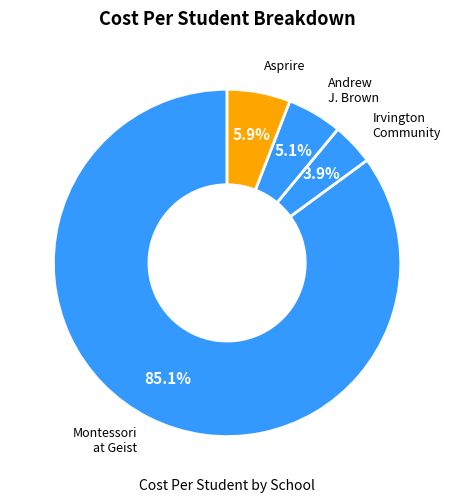

To the nearest percent, what is the difference between the largest and smallest slice percentages?

81%